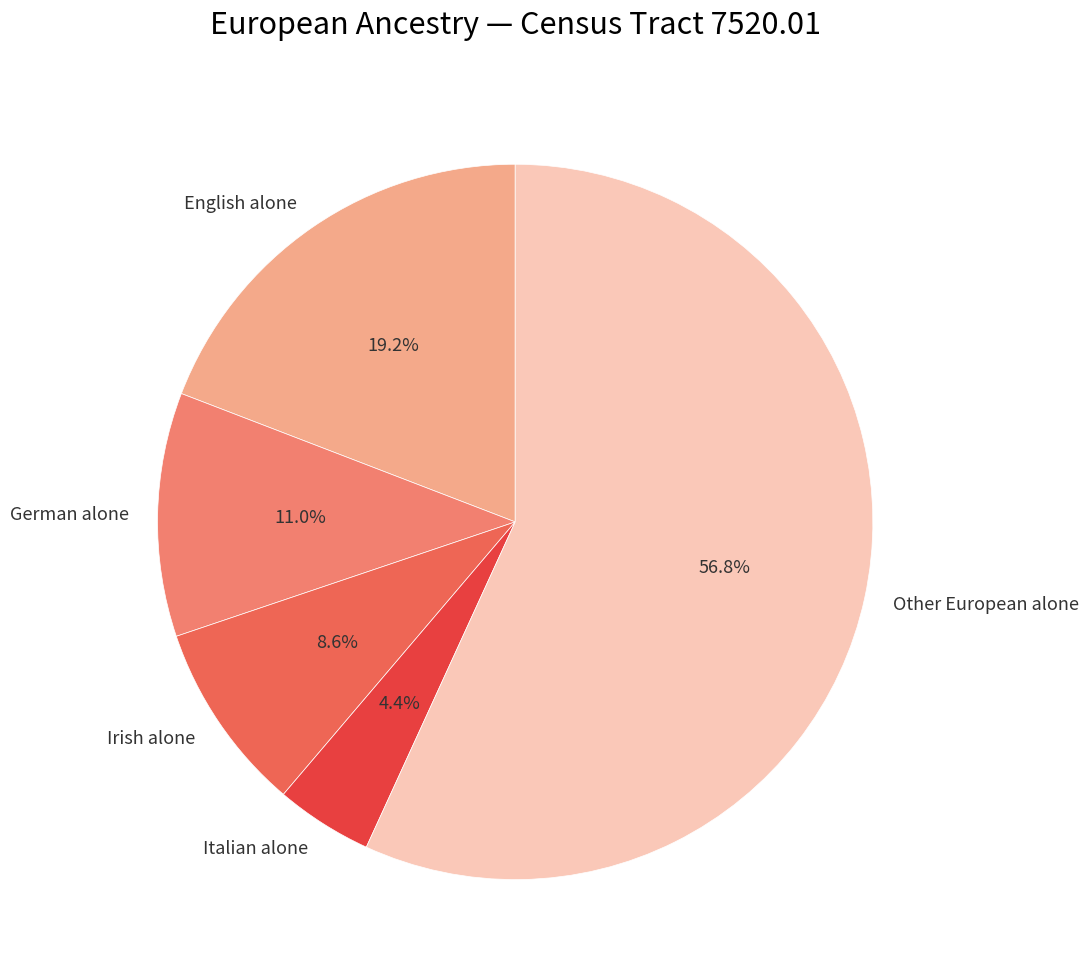

Which slice is the smallest?

Italian alone